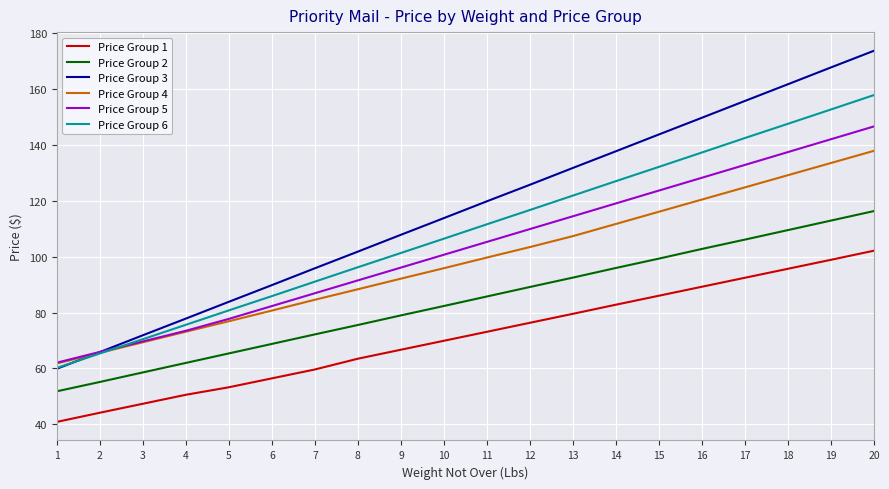

True or false: Price Group 1 and Price Group 5 intersect in this chart.

False